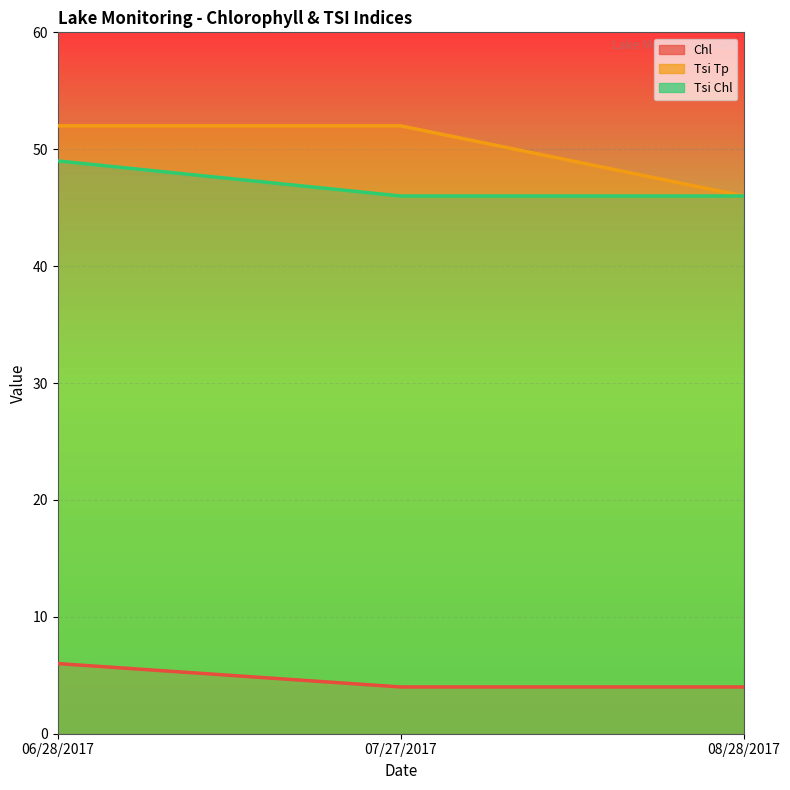

Which series changed the most between 06/28/2017 and 07/27/2017?

Tsi Chl